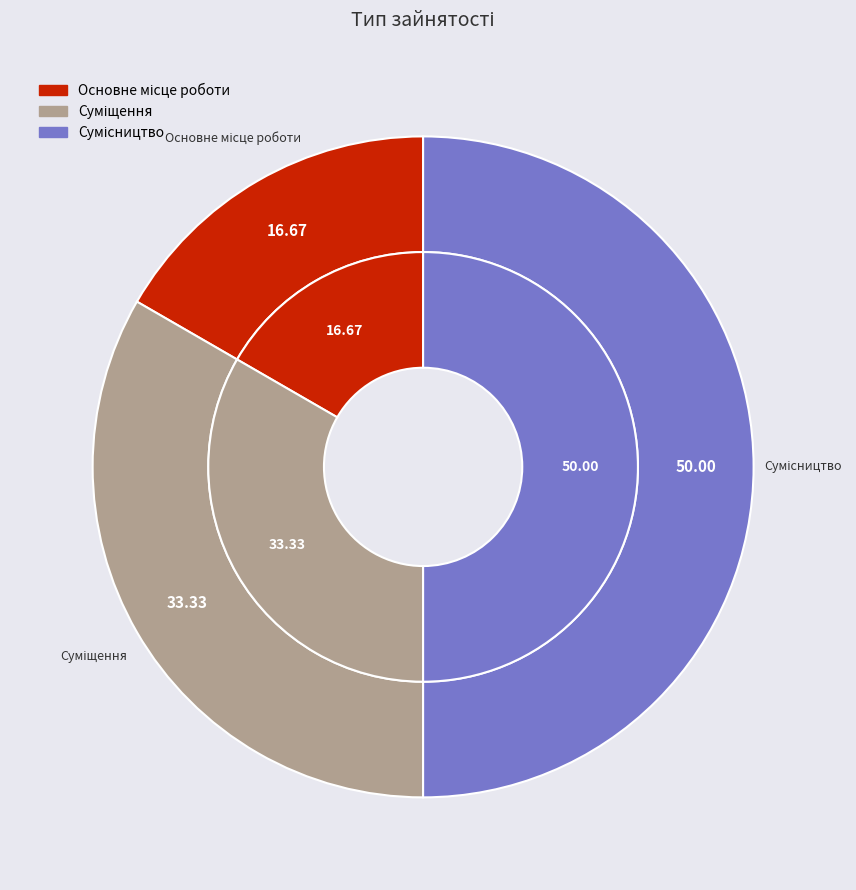

To the nearest percent, what is the combined percentage of Сумісництво and Основне місце роботи?

67%